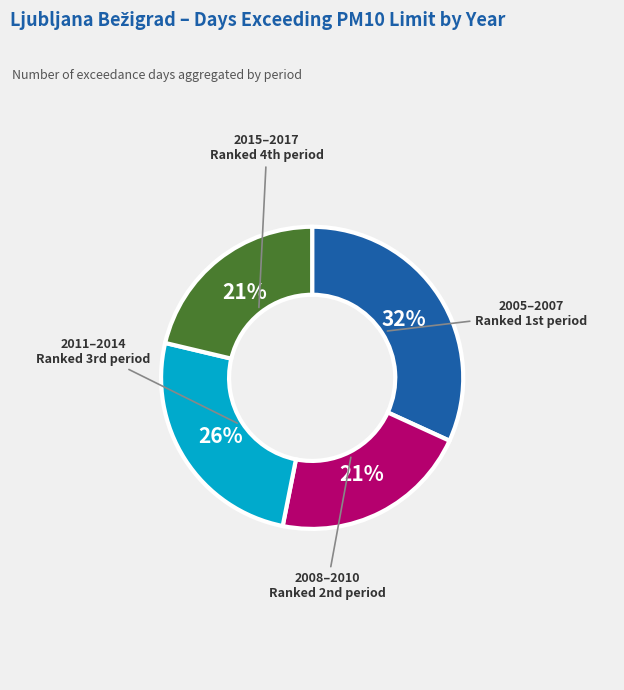

To the nearest percent, what is the difference between the largest and smallest slice percentages?

11%